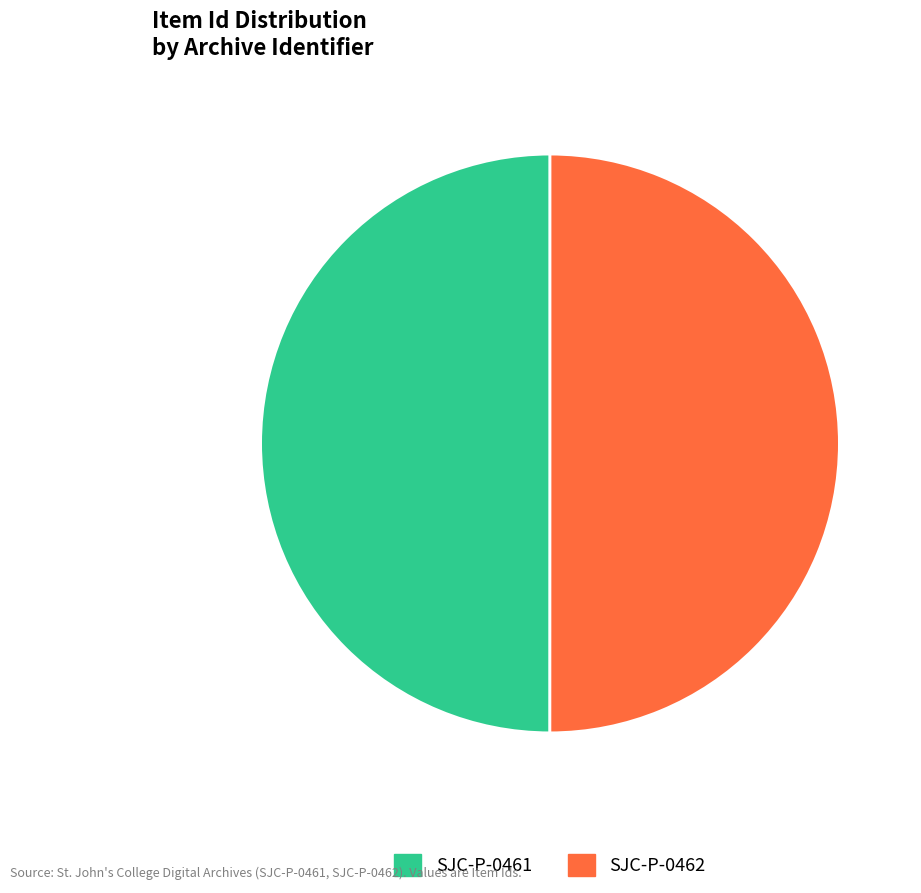

What percentage is the SJC-P-0462 slice, to the nearest percent?

50%